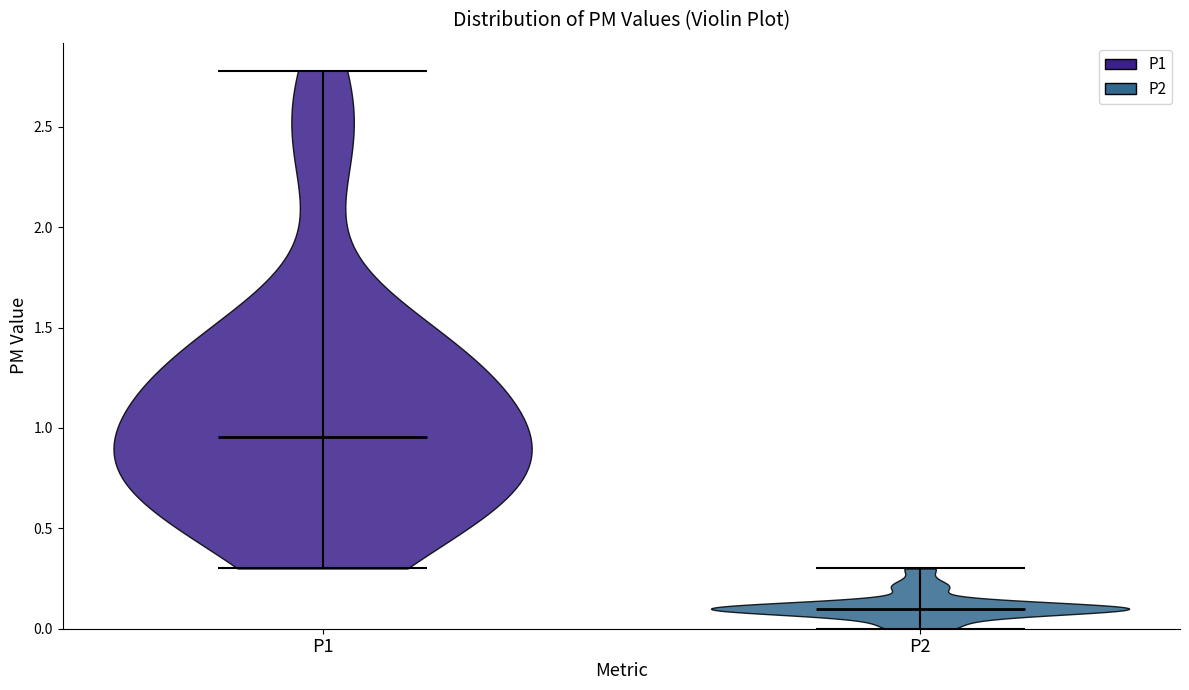

Reading left to right, read every violin against the y-axis: where its median line is, and the lowest and highest points it reaches. The values are not printed on the chart, so give them approximately, as read against the axis.

P1: median line 0.95, lowest point 0.30, highest point 2.80
P2: median line 0.10, lowest point 0.00, highest point 0.30